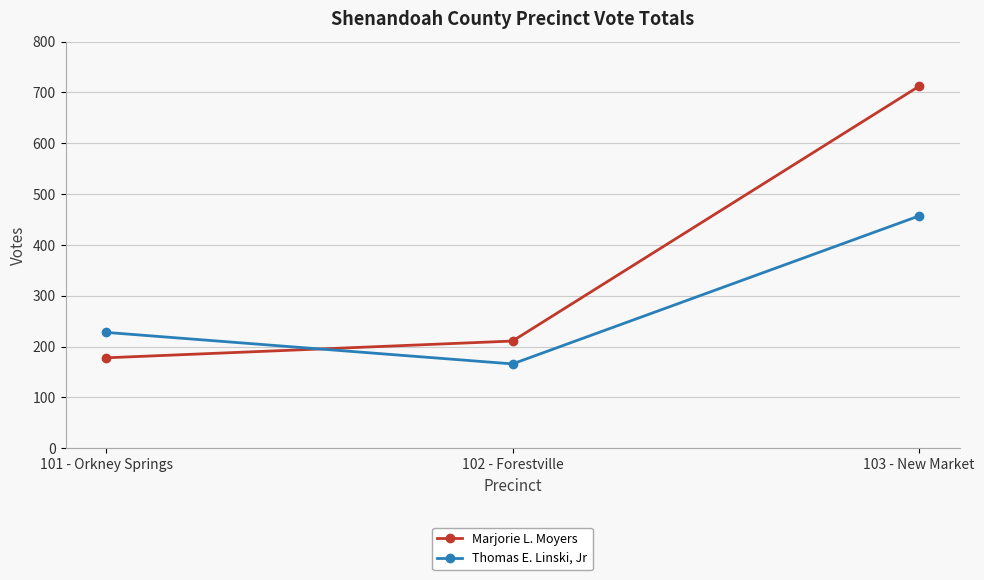

At how many categories does at least one series exceed 563?

1